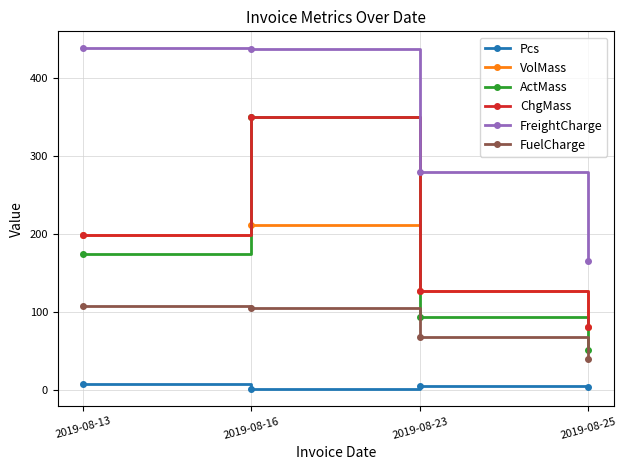

How many times do ActMass and VolMass cross each other?

2